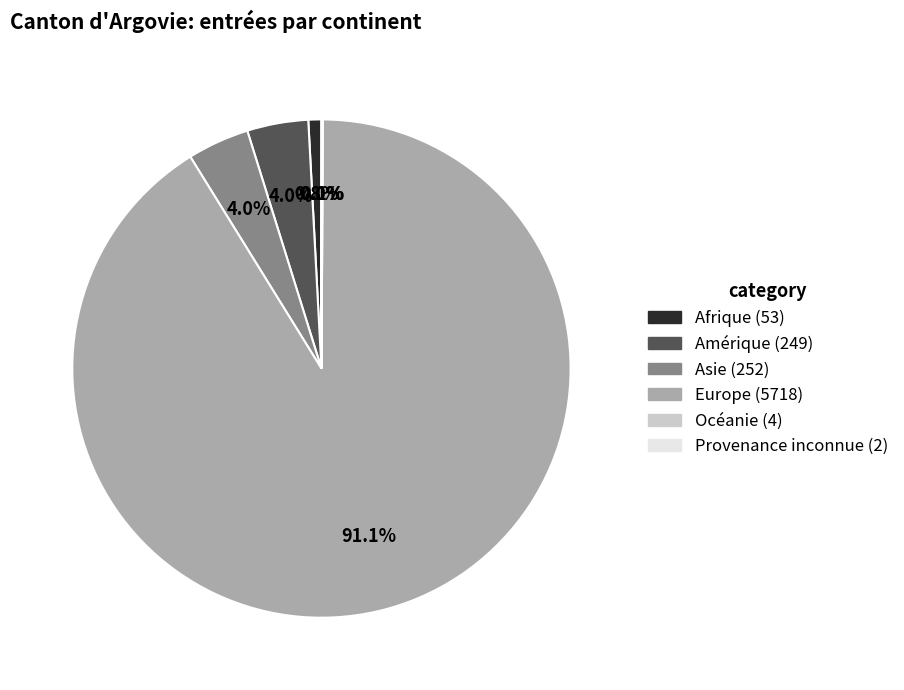

What is the largest slice in the pie chart?

Europe